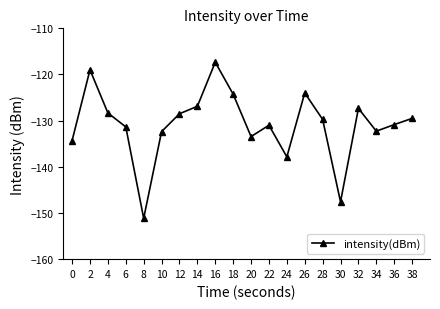

What is the approximate value at 32?

-127.3